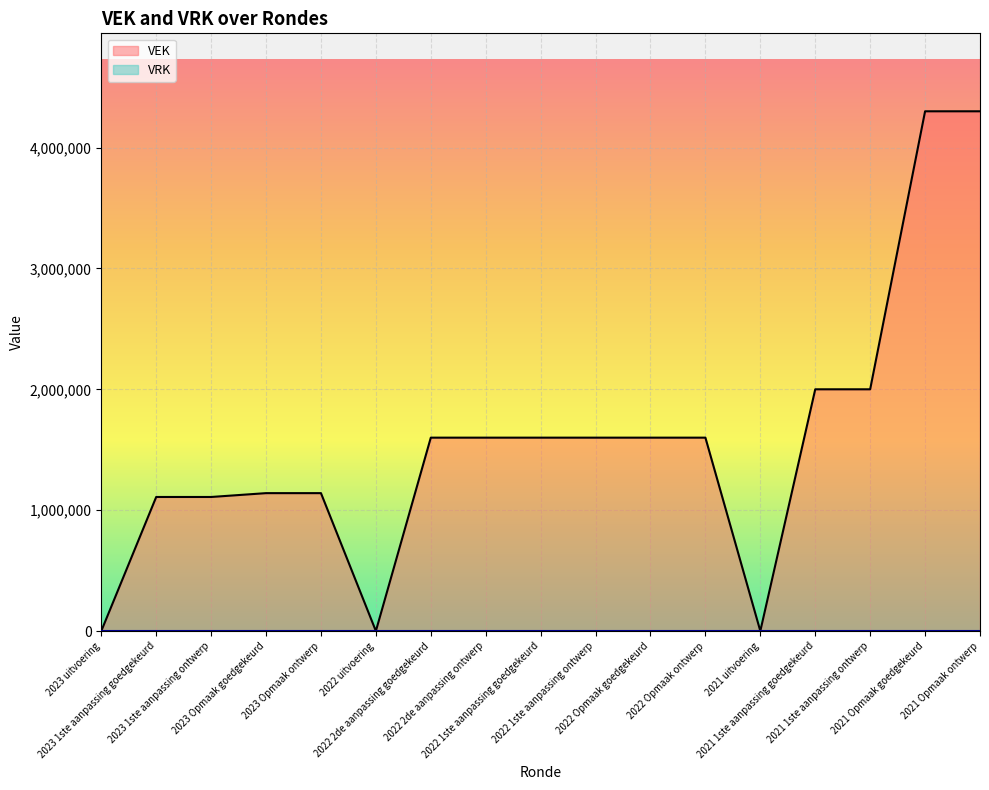

Reading left to right, extract all data points from this chart.

0	1109151	1109151	1140915	1140915	0	1600000	1600000	1600000	1600000	1600000	1600000	0	2000000	2000000	4300000	4300000